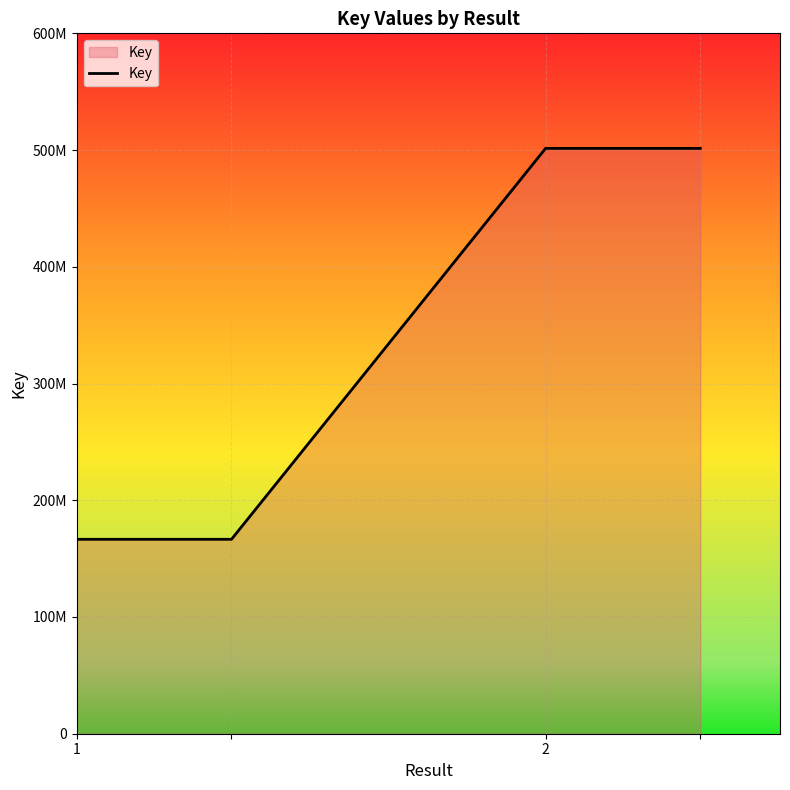

Does the chart have visible grid lines?

Yes